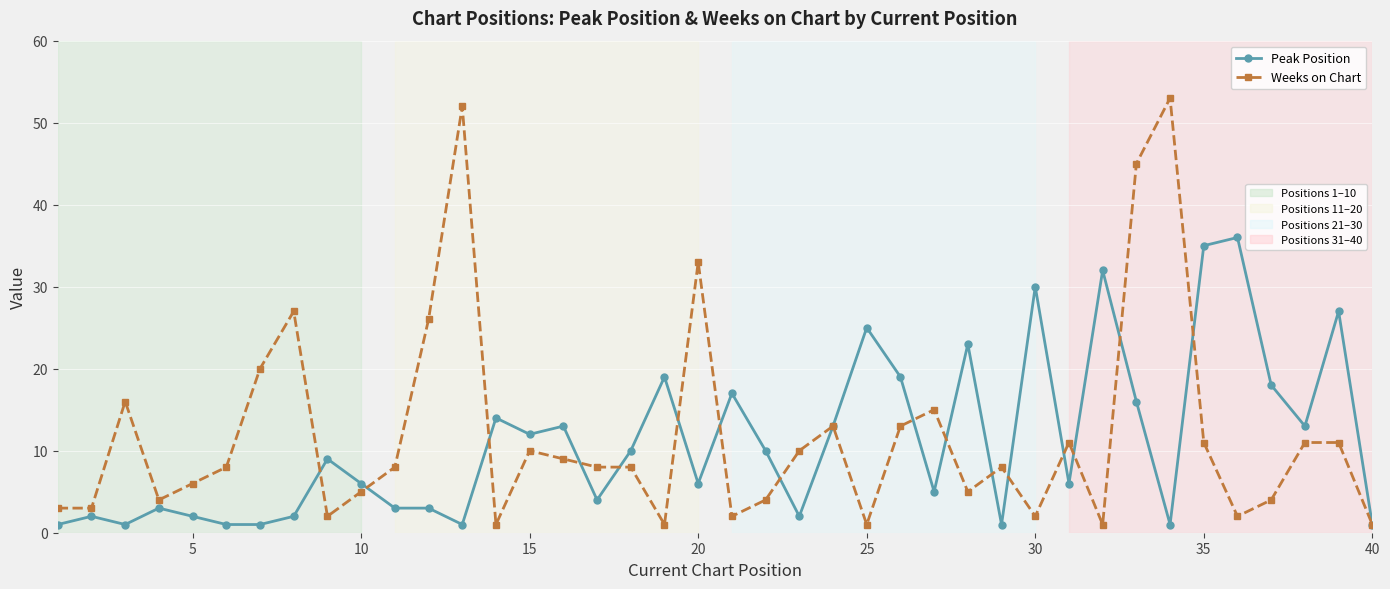

Reading right to left, extract all data points from this chart.

Peak Position: 1	27	13	18	36	35	1	16	32	6	30	1	23	5	19	25	13	2	10	17	6	19	10	4	13	12	14	1	3	3	6	9	2	1	1	2	3	1	2	1
Weeks on Chart: 1	11	11	4	2	11	53	45	1	11	2	8	5	15	13	1	13	10	4	2	33	1	8	8	9	10	1	52	26	8	5	2	27	20	8	6	4	16	3	3